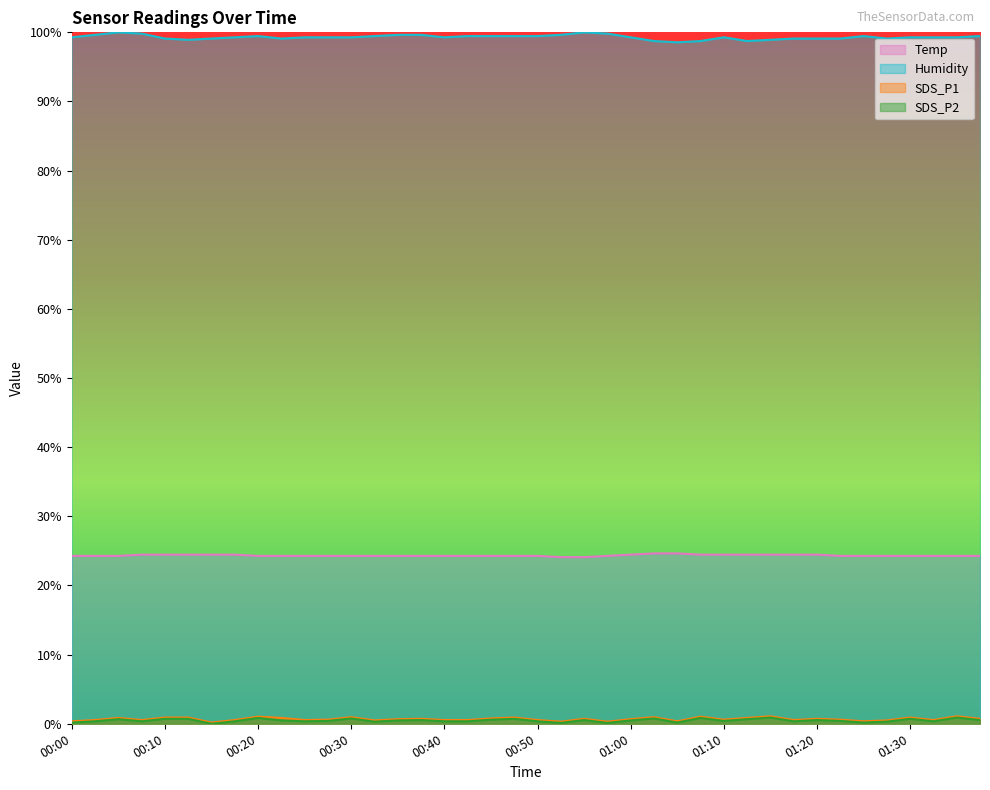

What is the sum of the SDS_P2 values at 01:27 and 01:10?

0.7